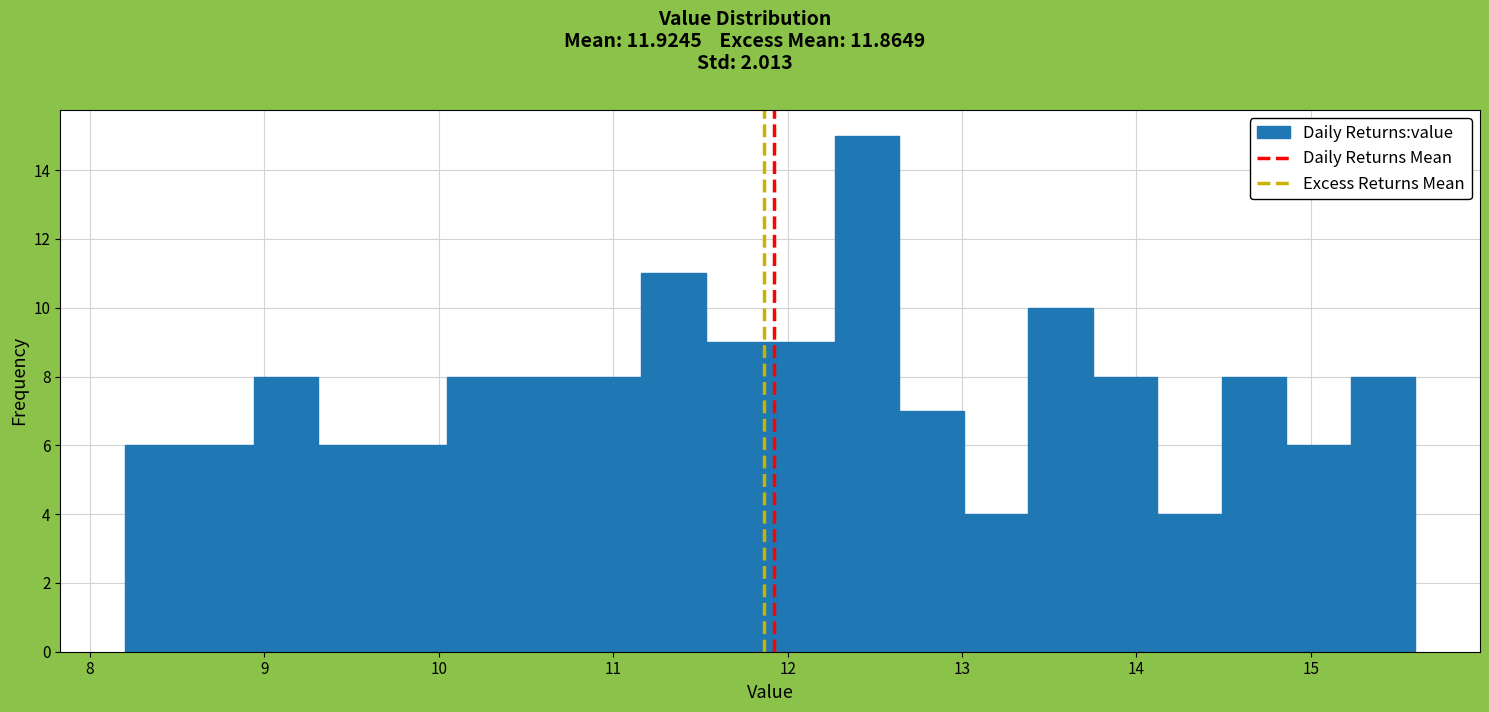

Read against the x-axis, roughly where is the centre of the tallest bar?

12.5